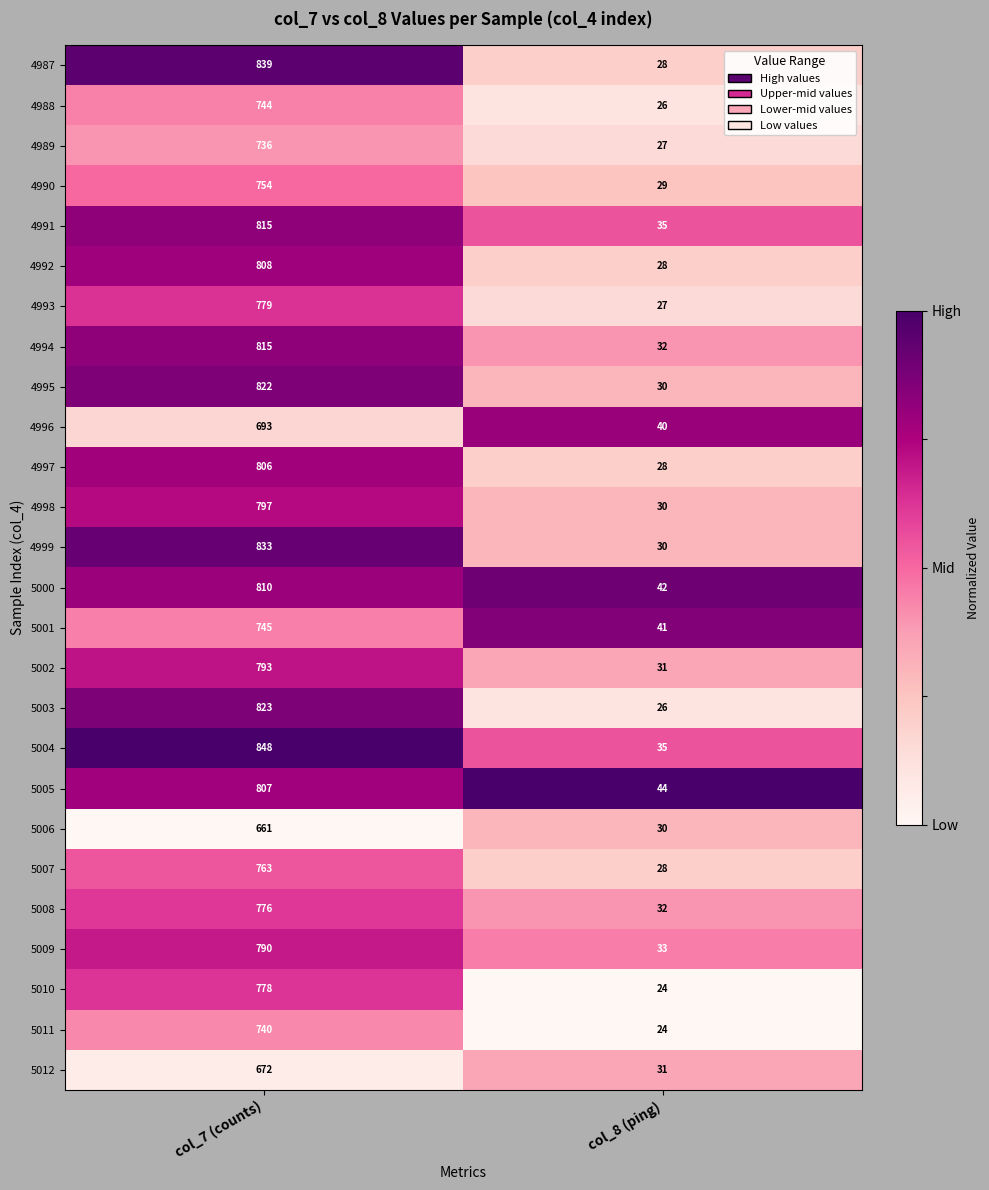

Rank the categories by 4988 value from lowest to highest.

col_8 (ping), col_7 (counts)